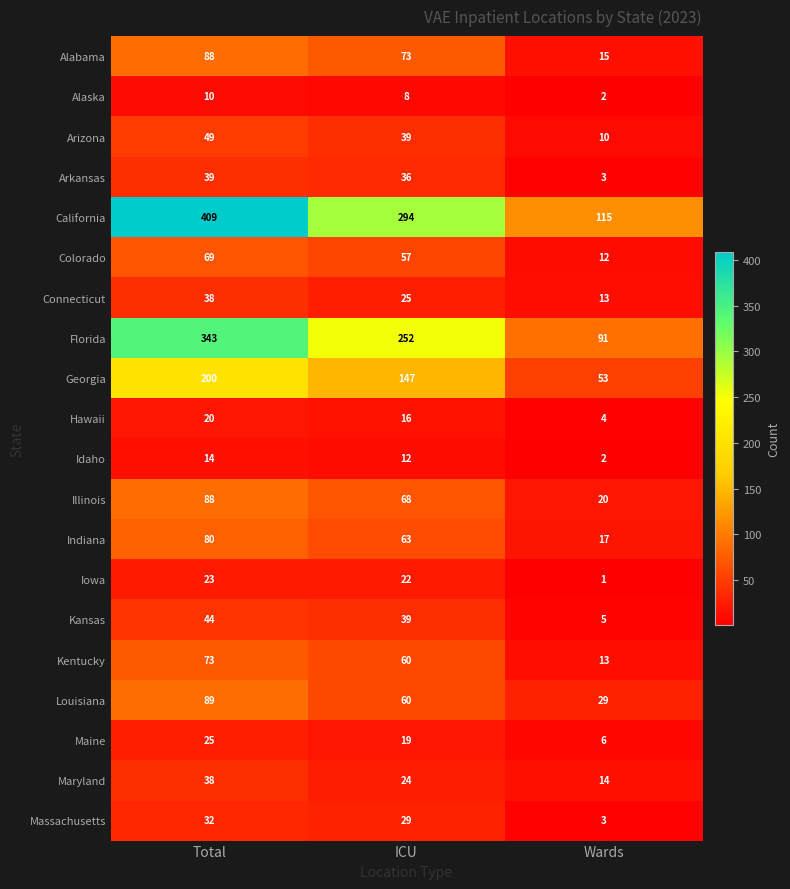

Between Total and Wards, which series saw the biggest shift?

California